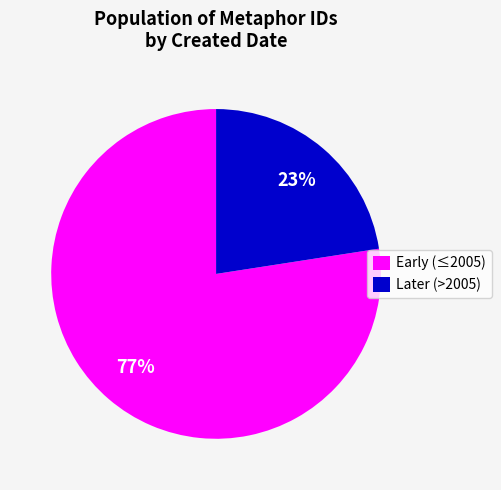

Is there a majority slice in this chart?

Yes